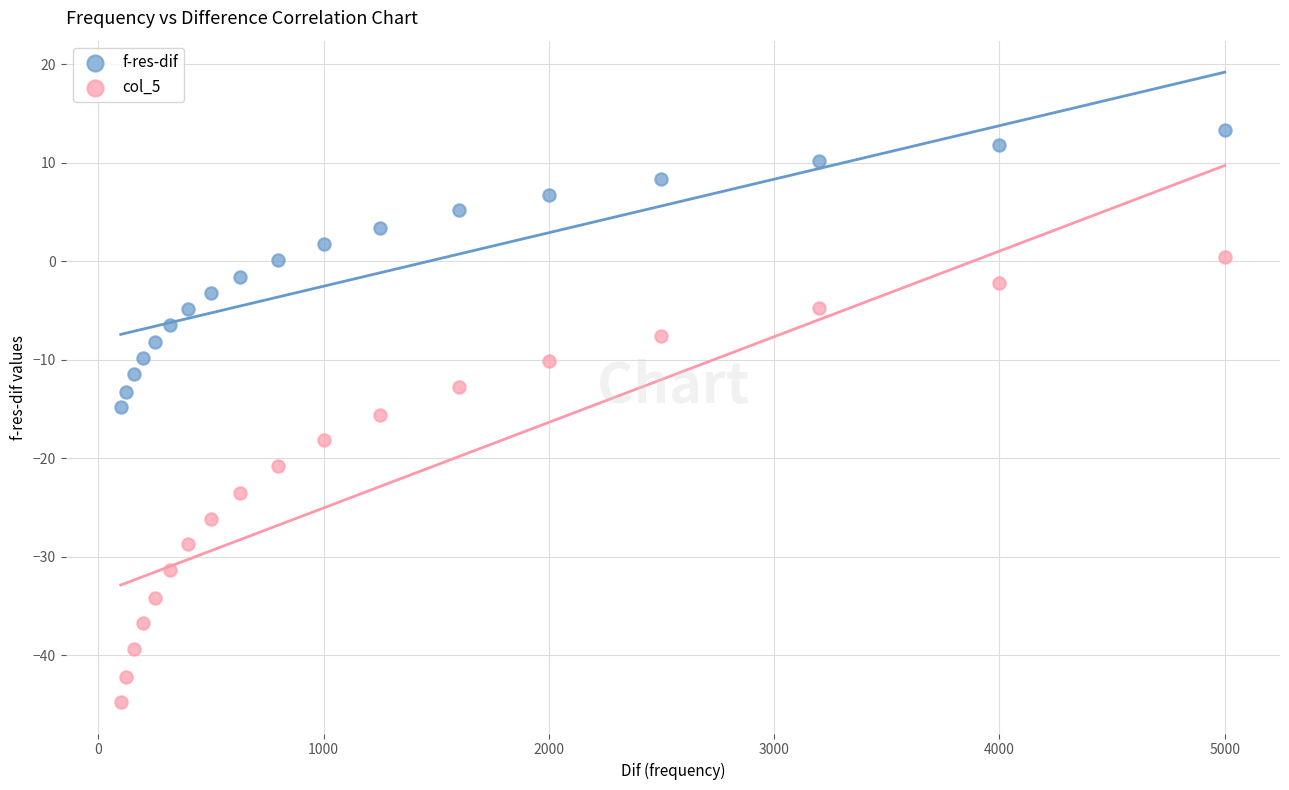

Which series has the widest spread of Y values?

col_5